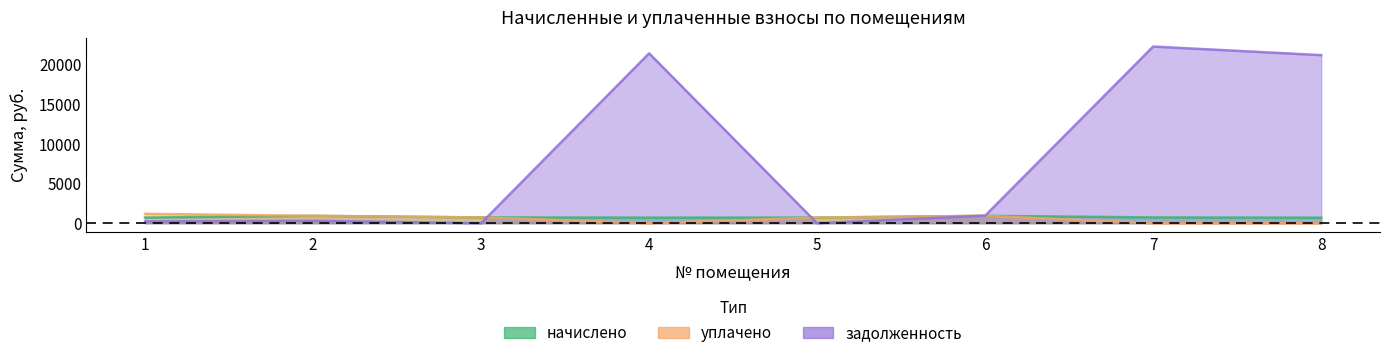

In уплачено, how many points are higher than both neighbors (excluding endpoints)?

1